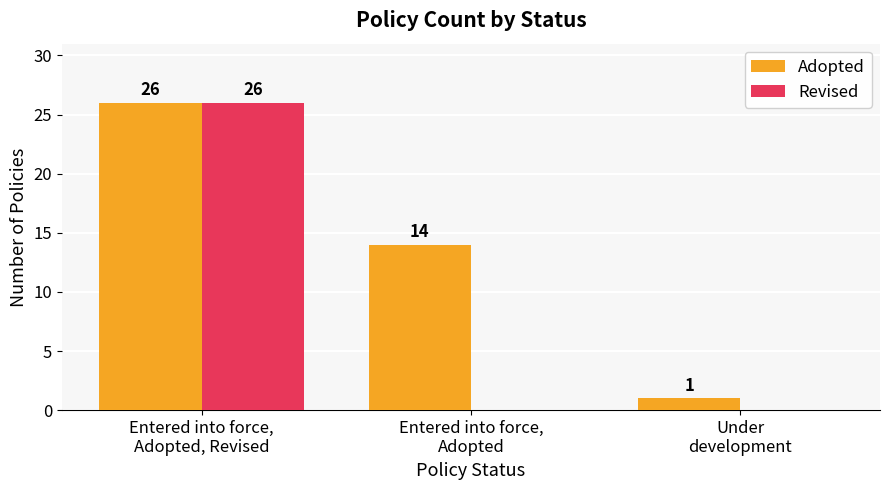

How many Revised values are between 0 and 26?

3